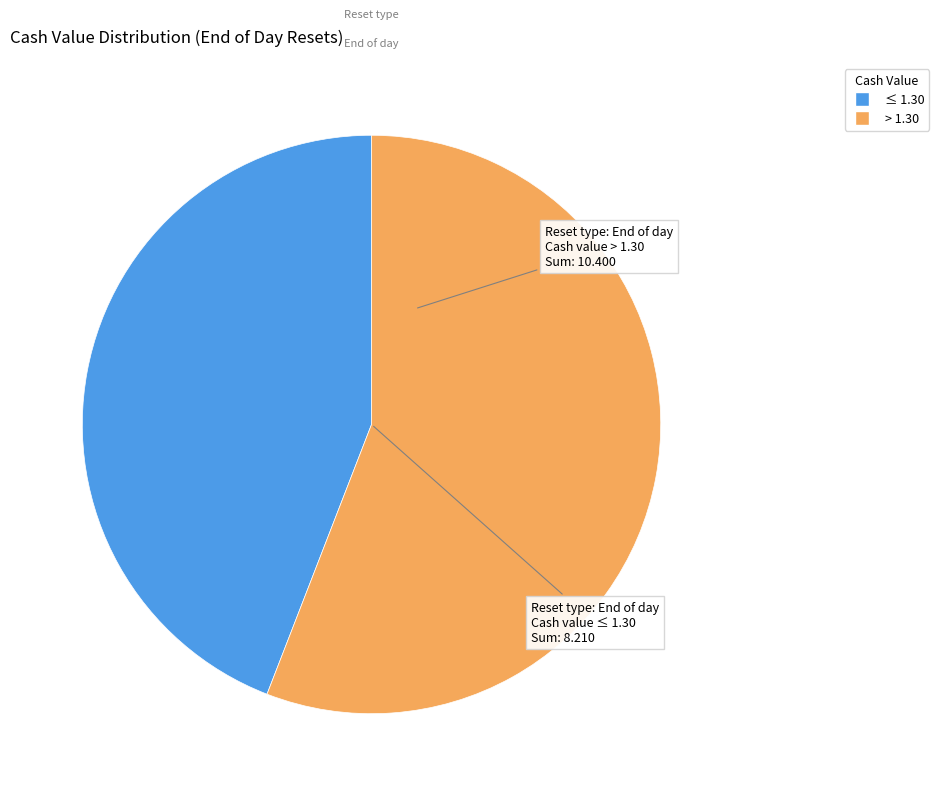

Is there a majority slice in this chart?

Yes